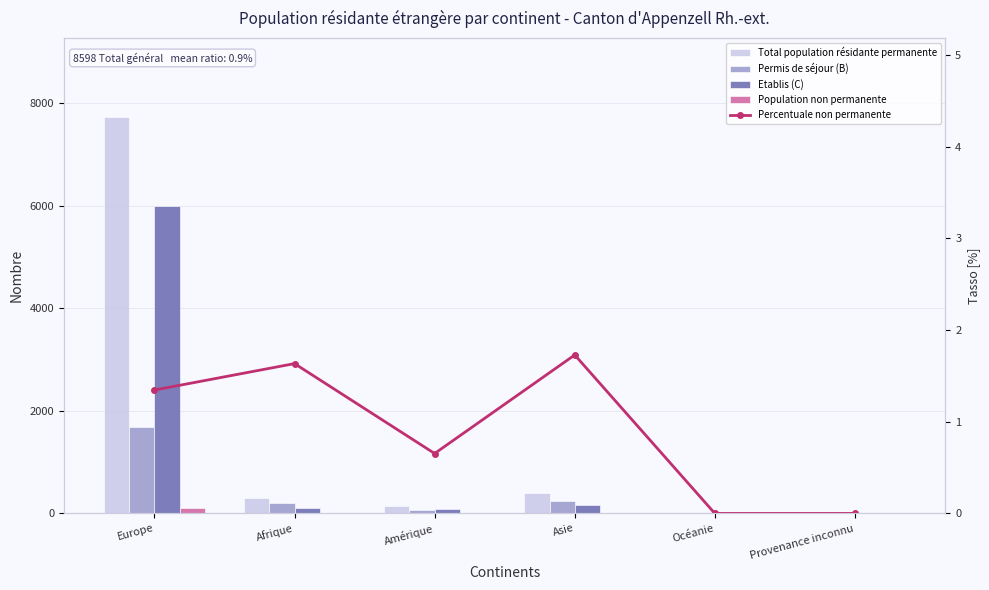

How many positive values does the Permis de séjour (B) series have?

5